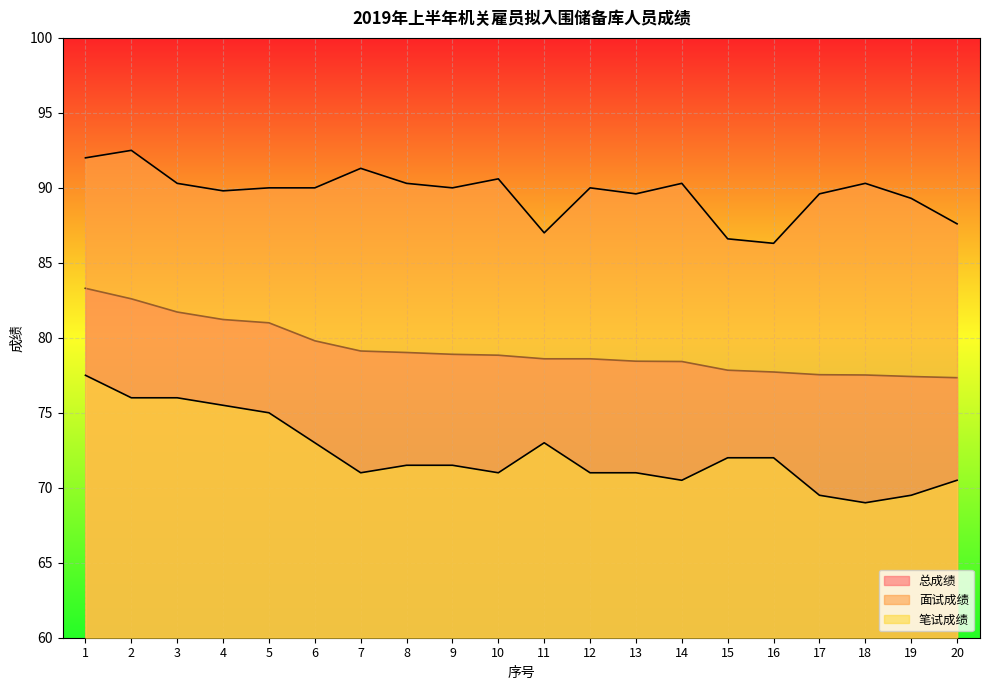

Reading left to right, extract all data points from this chart.

总成绩: 83.3	82.6	81.7	81.2	81.0	79.8	79.1	79.0	78.9	78.8	78.6	78.6	78.4	78.4	77.8	77.7	77.5	77.5	77.4	77.3
面试成绩: 92.0	92.5	90.3	89.8	90.0	90.0	91.3	90.3	90.0	90.6	87.0	90.0	89.6	90.3	86.6	86.3	89.6	90.3	89.3	87.6
笔试成绩: 77.5	76.0	76.0	75.5	75.0	73.0	71.0	71.5	71.5	71.0	73.0	71.0	71.0	70.5	72.0	72.0	69.5	69.0	69.5	70.5